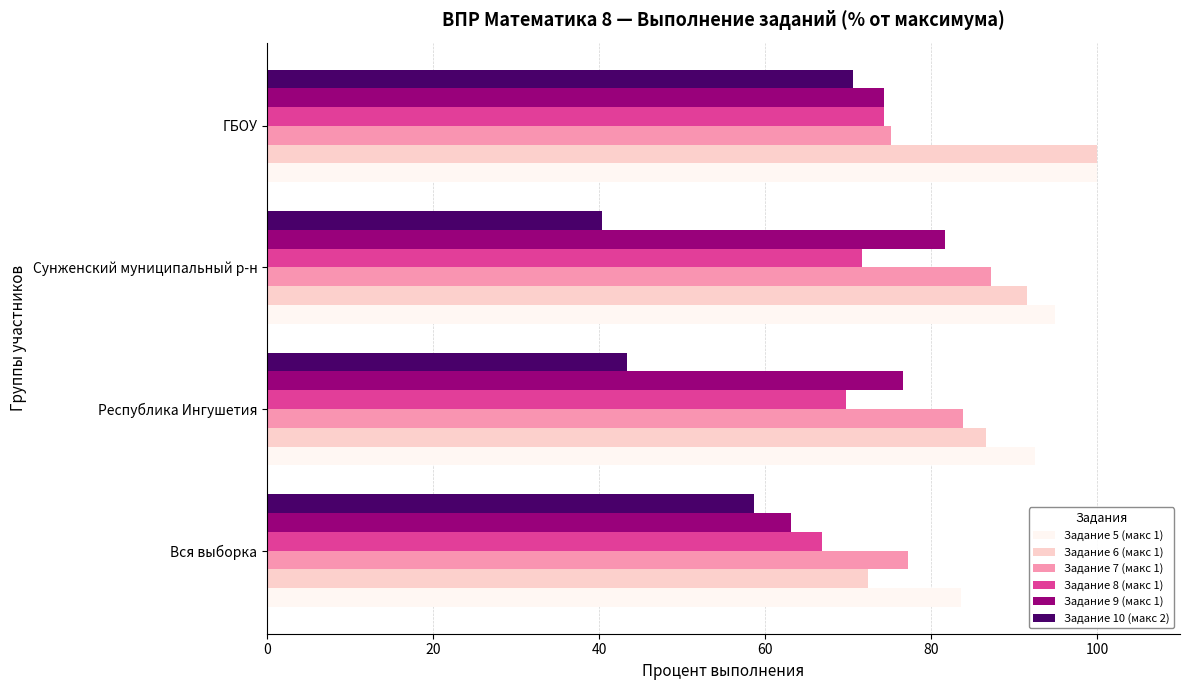

What is the spread (max minus min) of values at ГБОУ?

29.4